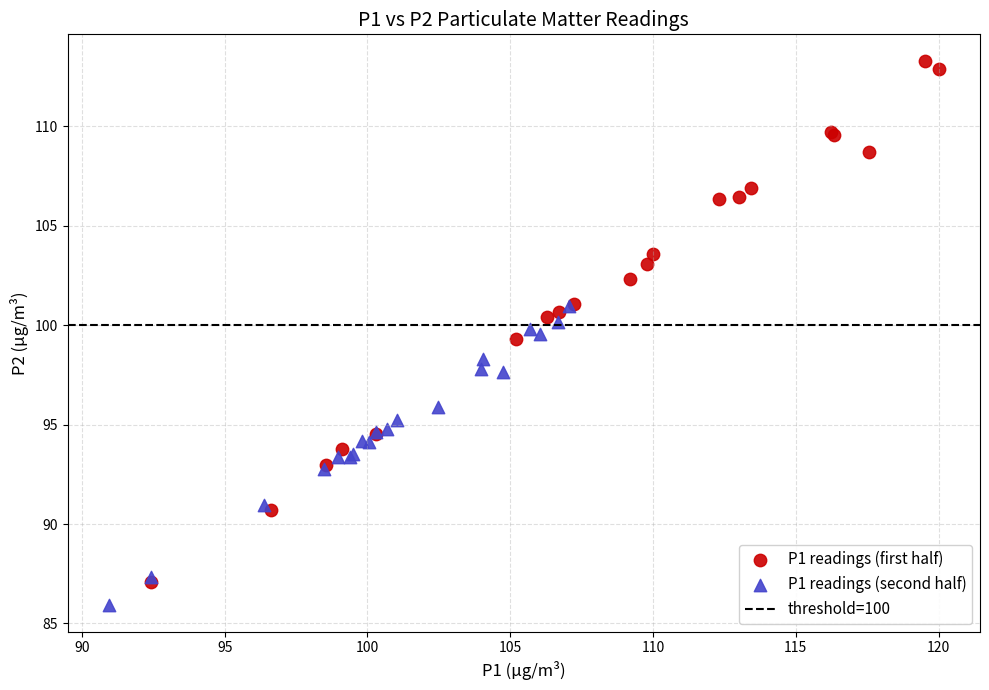

Which series reaches the minimum Y coordinate?

P1 readings (second half)